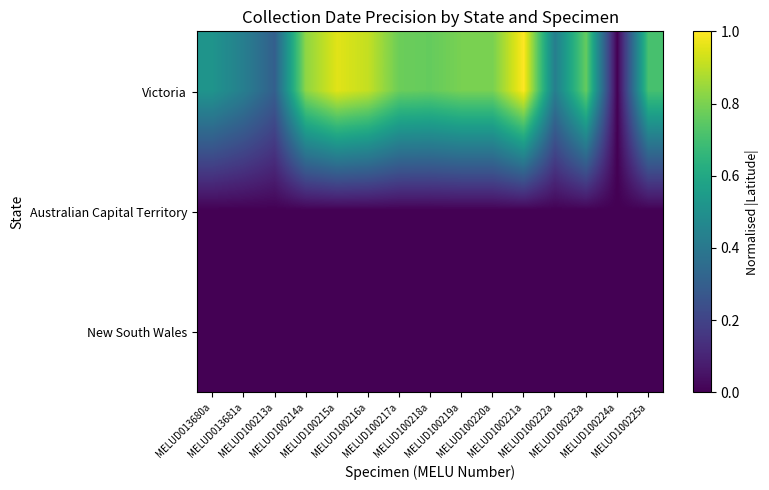

How many categories are shown in the chart?

15